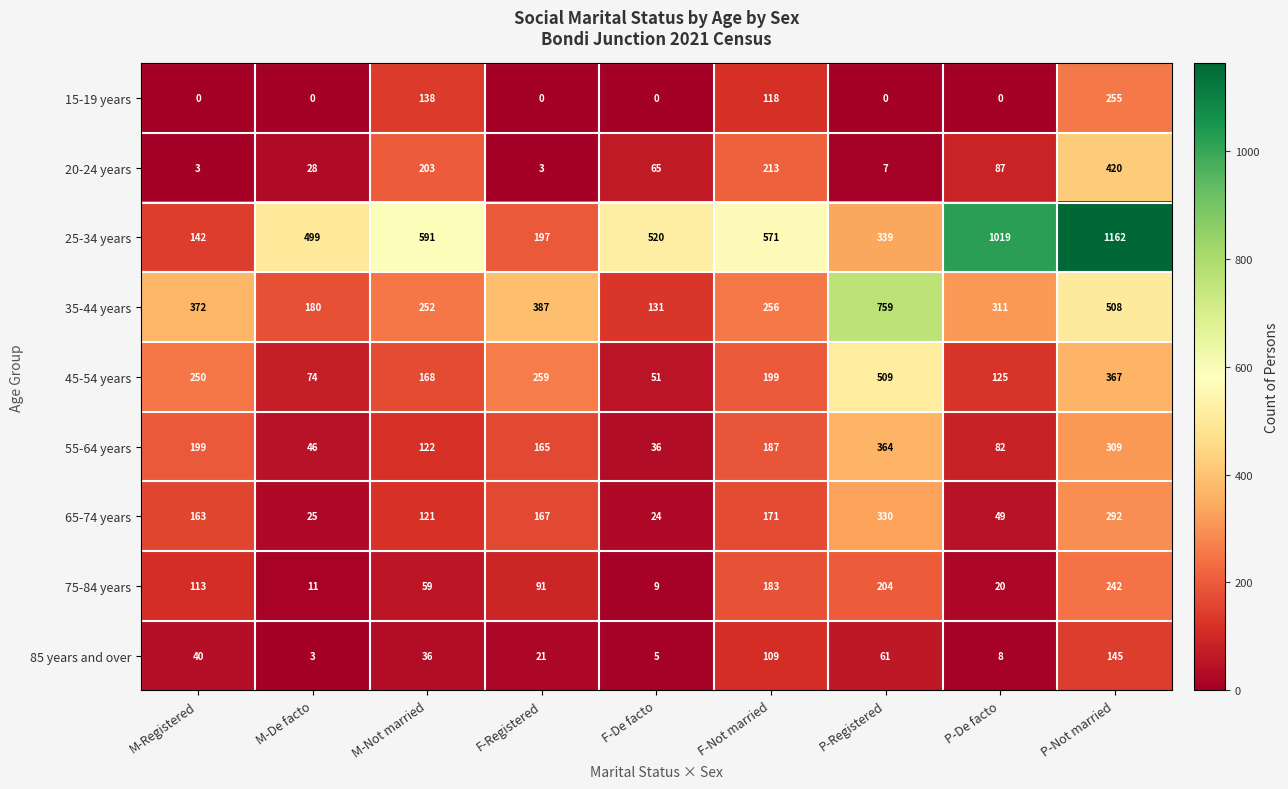

How many categories are shown in the chart?

9